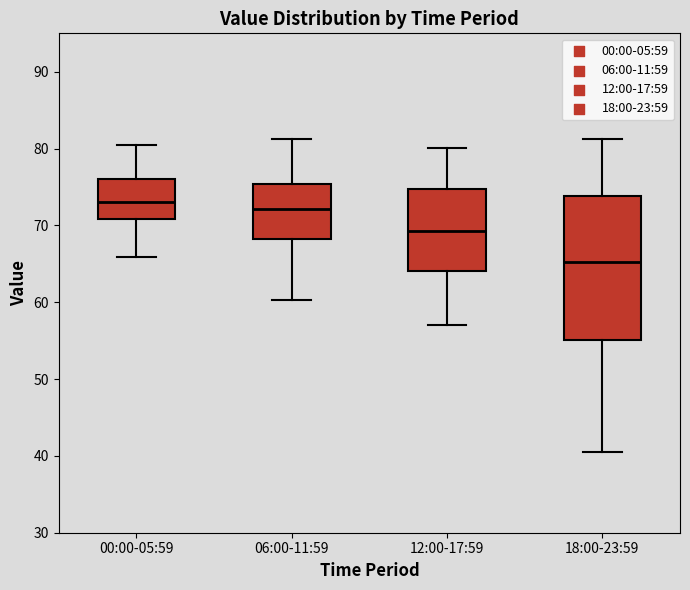

Reading left to right, transcribe this box plot: for each box, give where its median line is, the range the box spans, and where its two whiskers end, as read against the y-axis. The values are not printed on the chart, so give them approximately, as read against the axis.

00:00-05:59: median 73, box 71 to 76, whiskers 66 to 81
06:00-11:59: median 72, box 68 to 75, whiskers 60 to 81
12:00-17:59: median 69, box 64 to 75, whiskers 57 to 80
18:00-23:59: median 65, box 55 to 74, whiskers 41 to 81